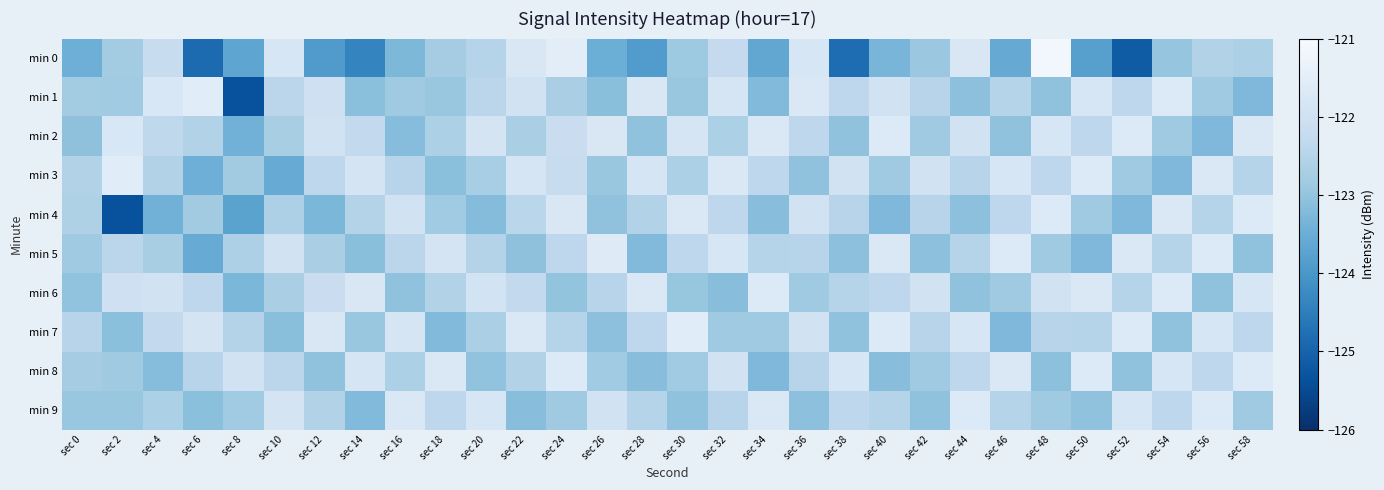

At how many categories does at least one series exceed -124?

30